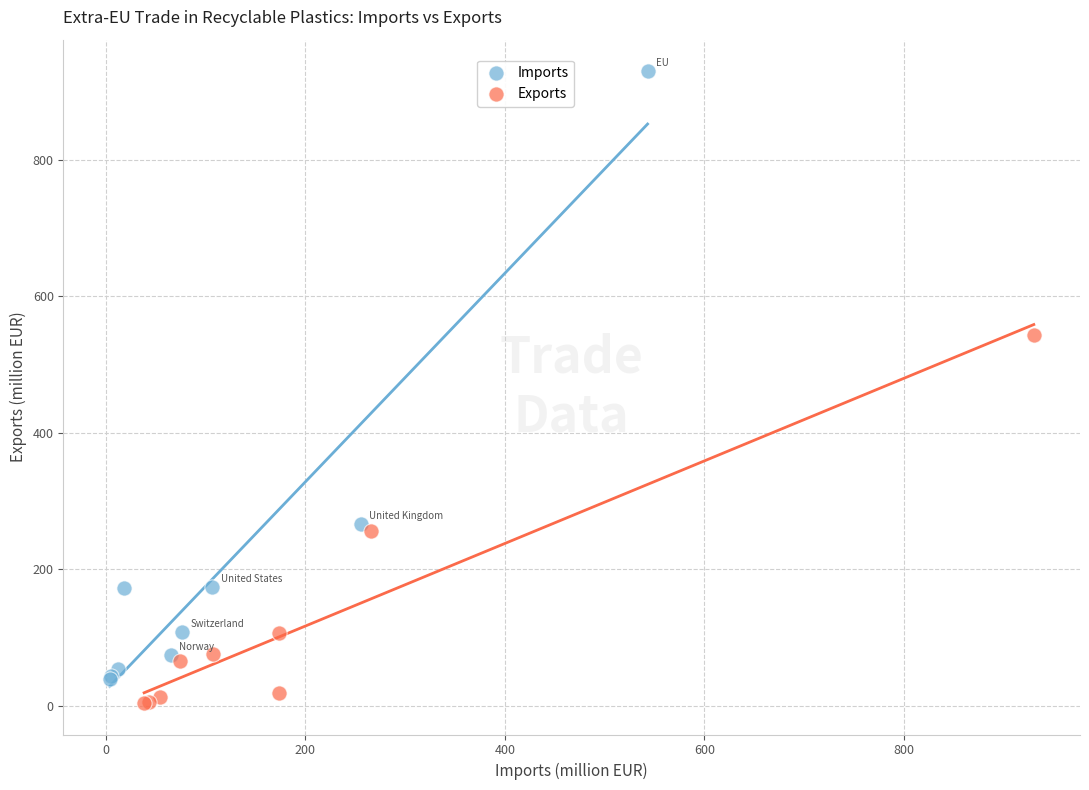

Which series has the largest Y range (max minus min)?

Imports